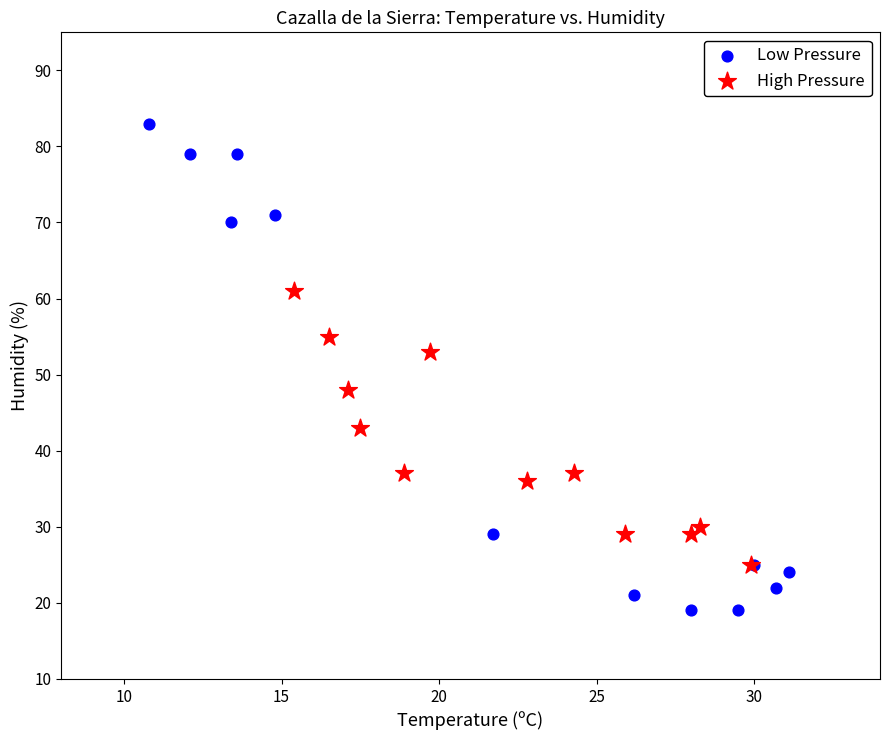

Which series reaches the minimum Y coordinate?

Low Pressure